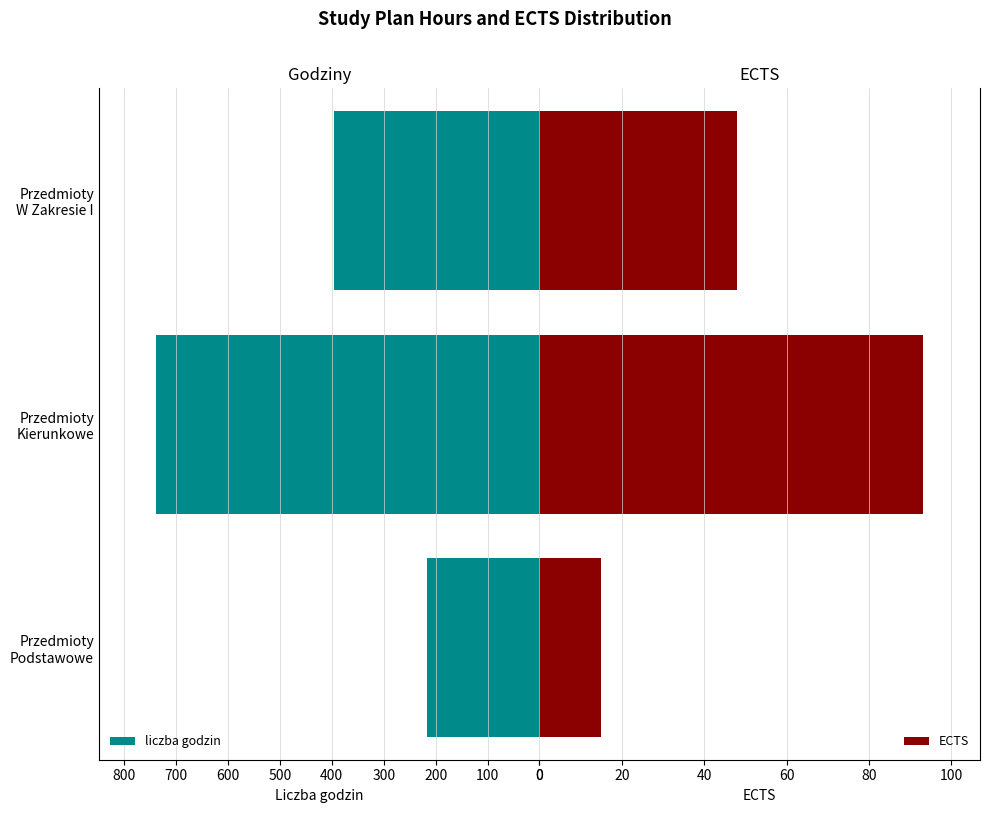

What is the value of the ECTS bar at the 3rd from the left?

48